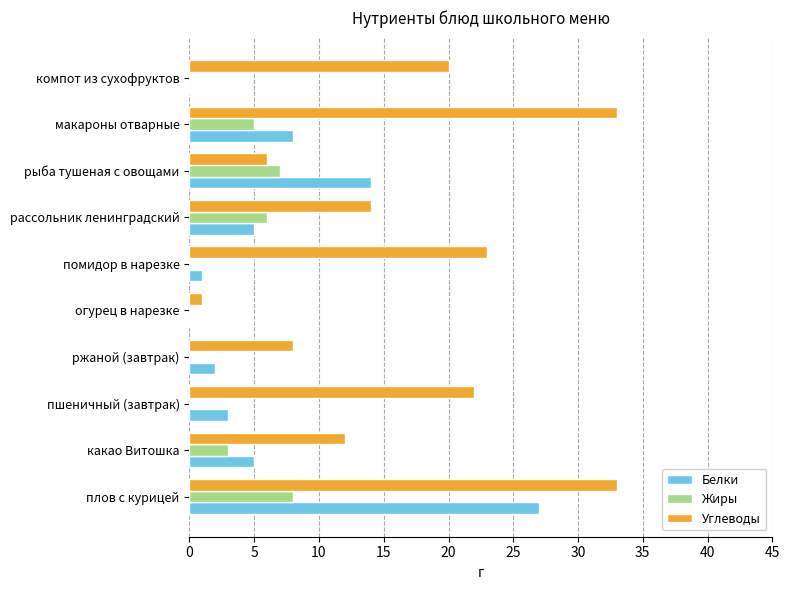

What is the maximum value for Белки?

27